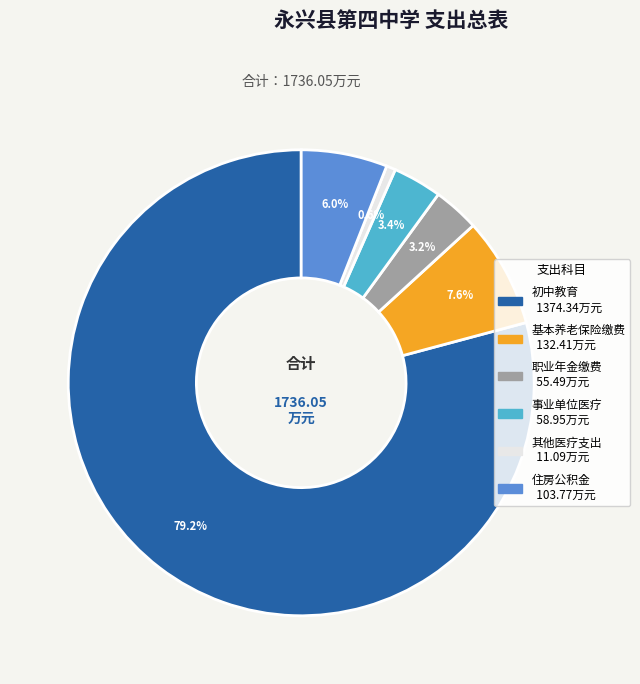

Is there a majority slice in this chart?

Yes